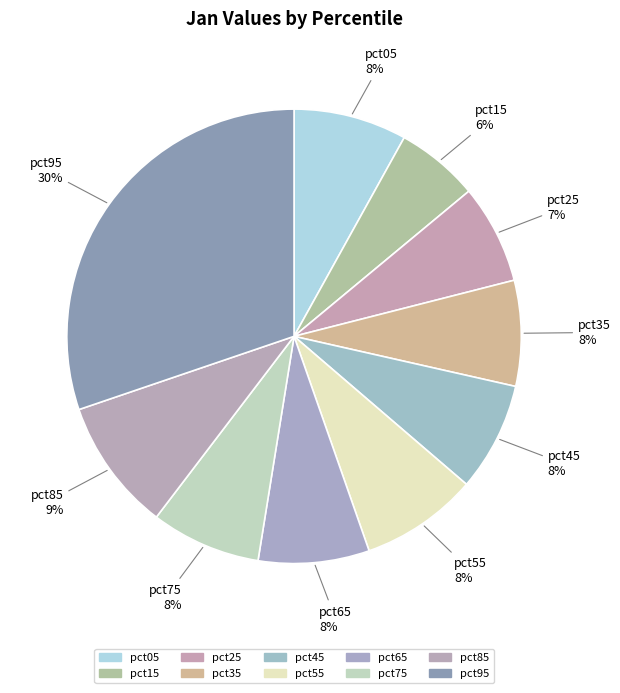

Which category has the biggest portion of the pie?

pct95